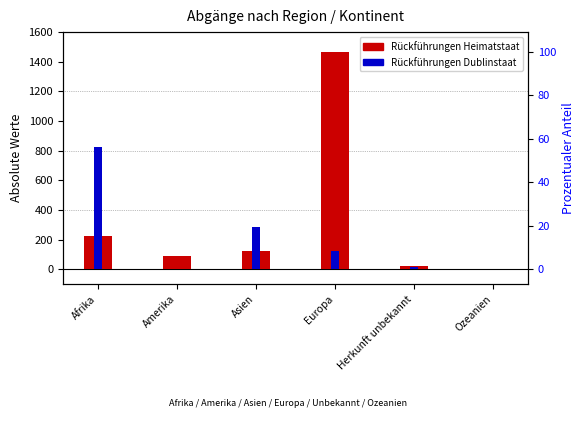

Which series changed the most between Amerika and Europa?

Rückführungen Heimatstaat